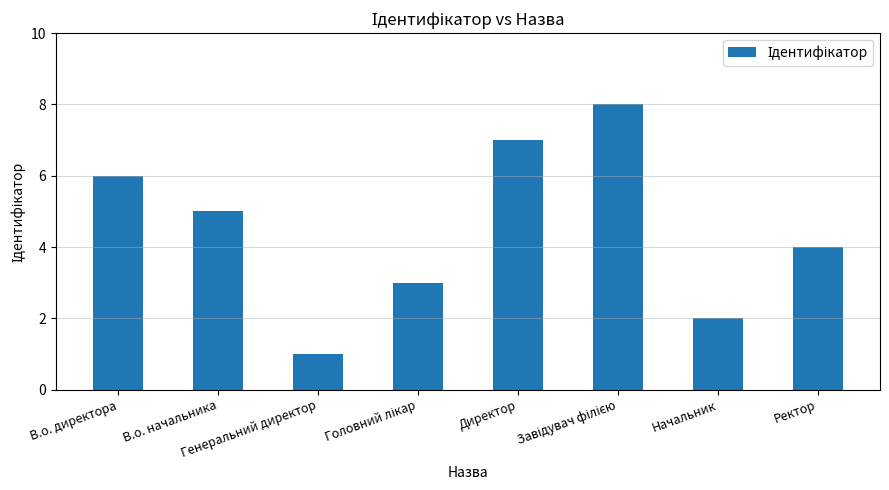

What is the difference between the second highest and minimum values?

6